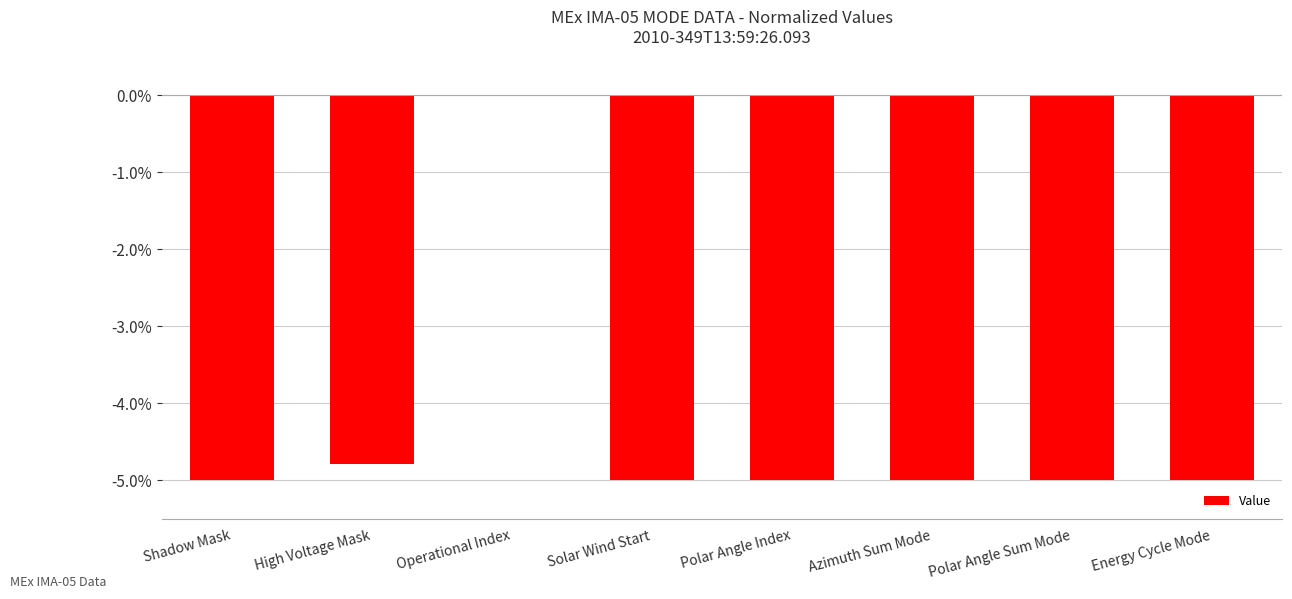

Where is the data nearest to the value -2?

Operational Index